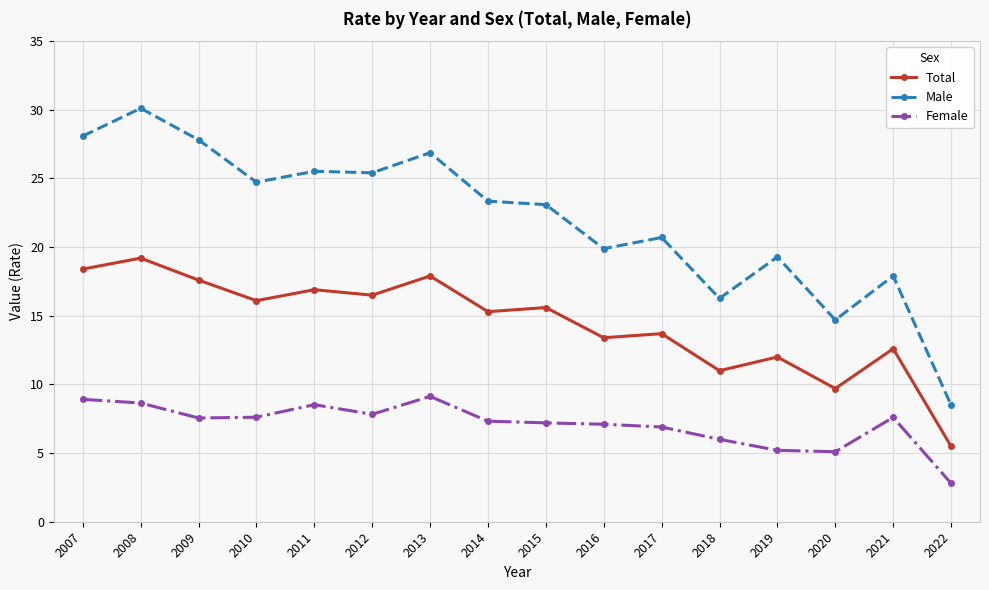

What is the smallest value displayed?

2.8